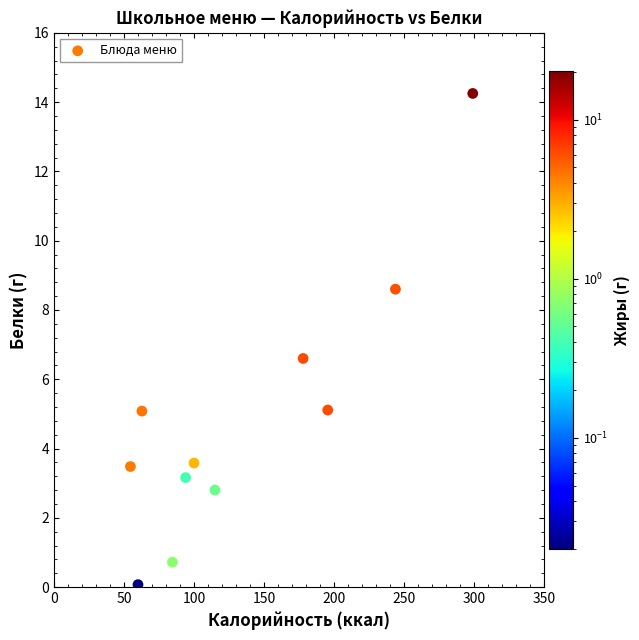

What Y value in the scatter plot is closest to 7?

6.6